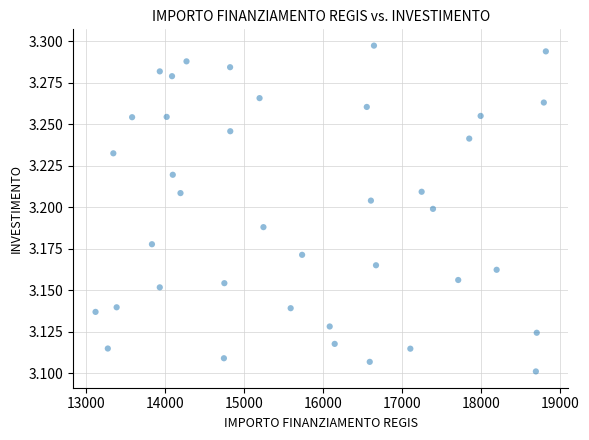

What is the range of X values (max minus min)?

5696.0